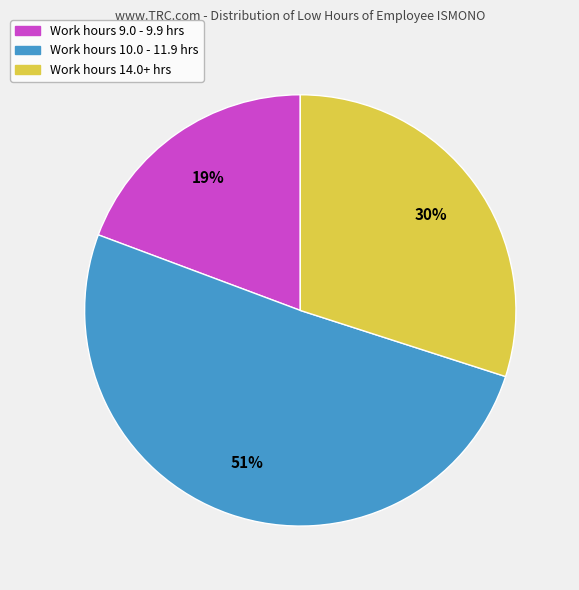

Is there any slice that represents more than half of the pie?

Yes